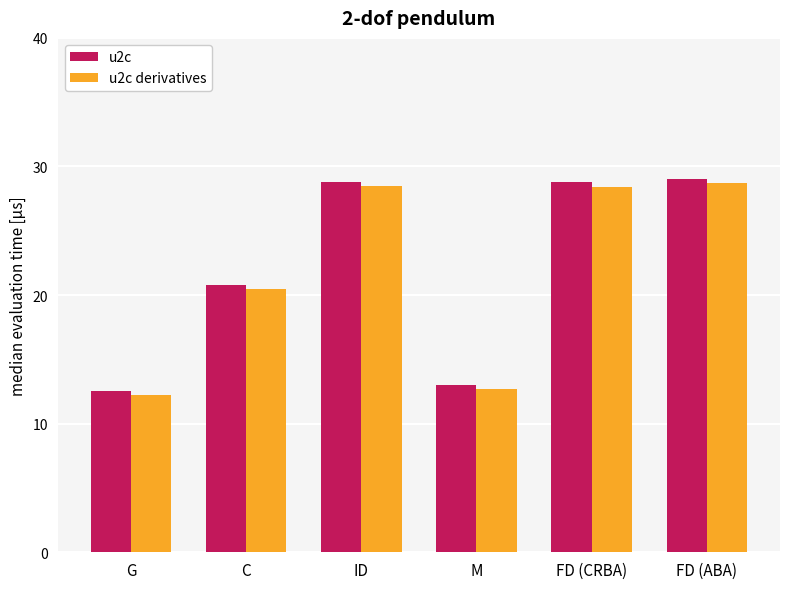

What is the average value of the u2c derivatives series?

21.8